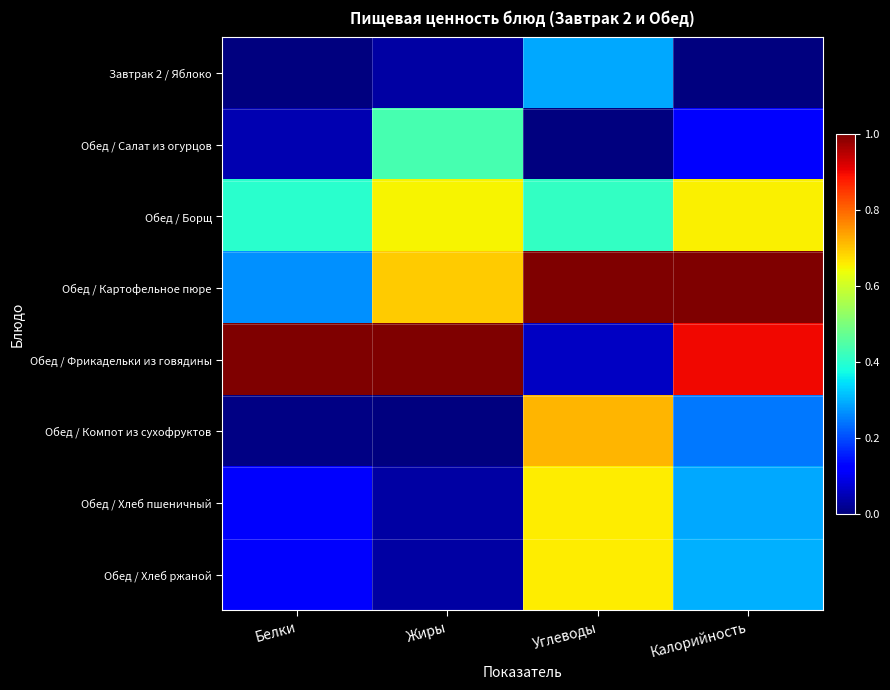

Rank the series by their maximum value, from highest to lowest.

Обед / Картофельное пюре, Обед / Фрикадельки из говядины, Обед / Компот из сухофруктов, Обед / Хлеб пшеничный, Обед / Хлеб ржаной, Обед / Борщ, Обед / Салат из огурцов, Завтрак 2 / Яблоко